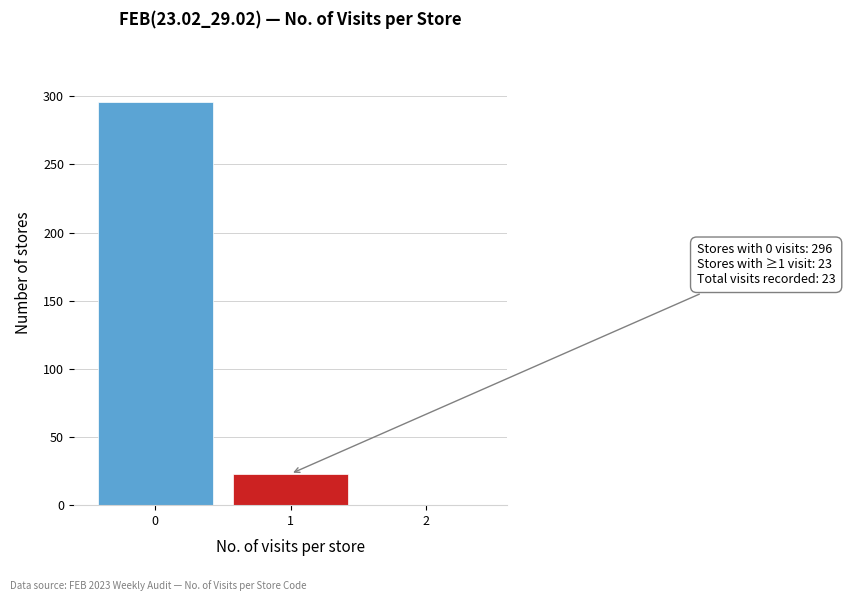

Reading right to left, transcribe all the data shown in this chart.

2=0	1=23	0=296